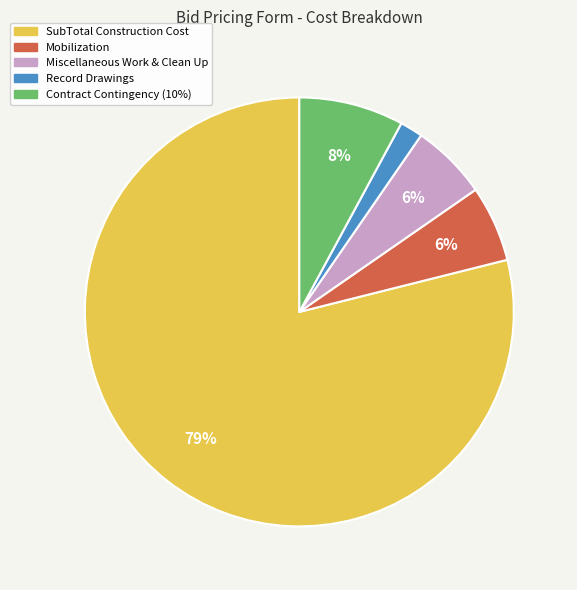

To the nearest percent, what is the combined percentage of Record Drawings and Contract Contingency (10%)?

10%